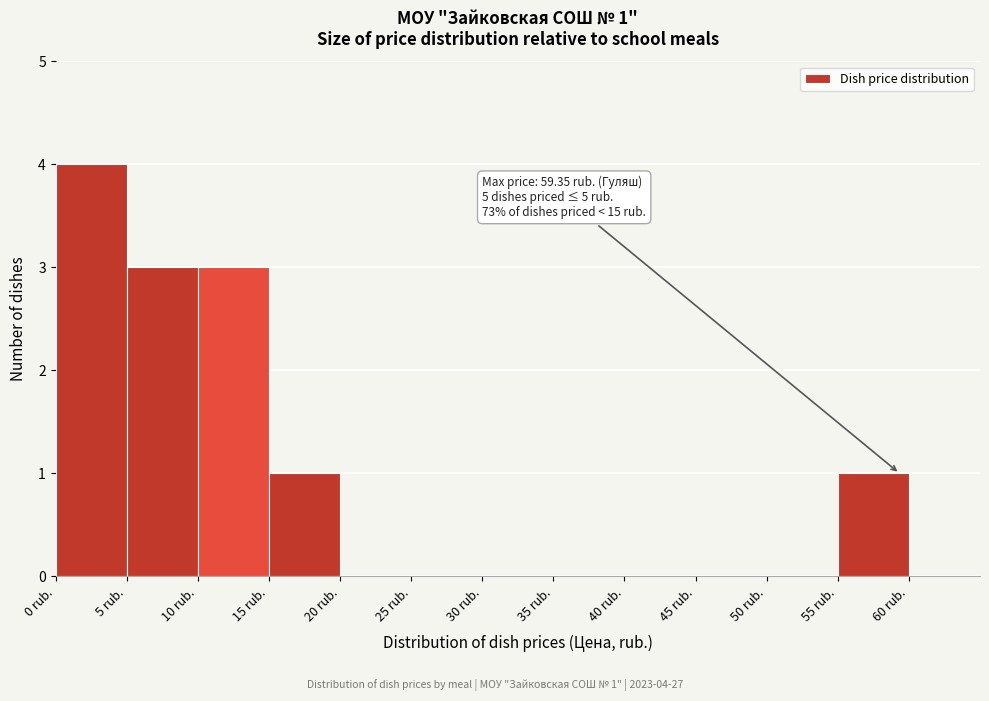

Over which range of the x-axis is the bar tallest?

0 to 5